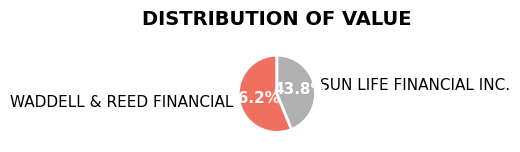

The WADDELL & REED FINANCIAL slice represents 56% of the pie. True or false?

True